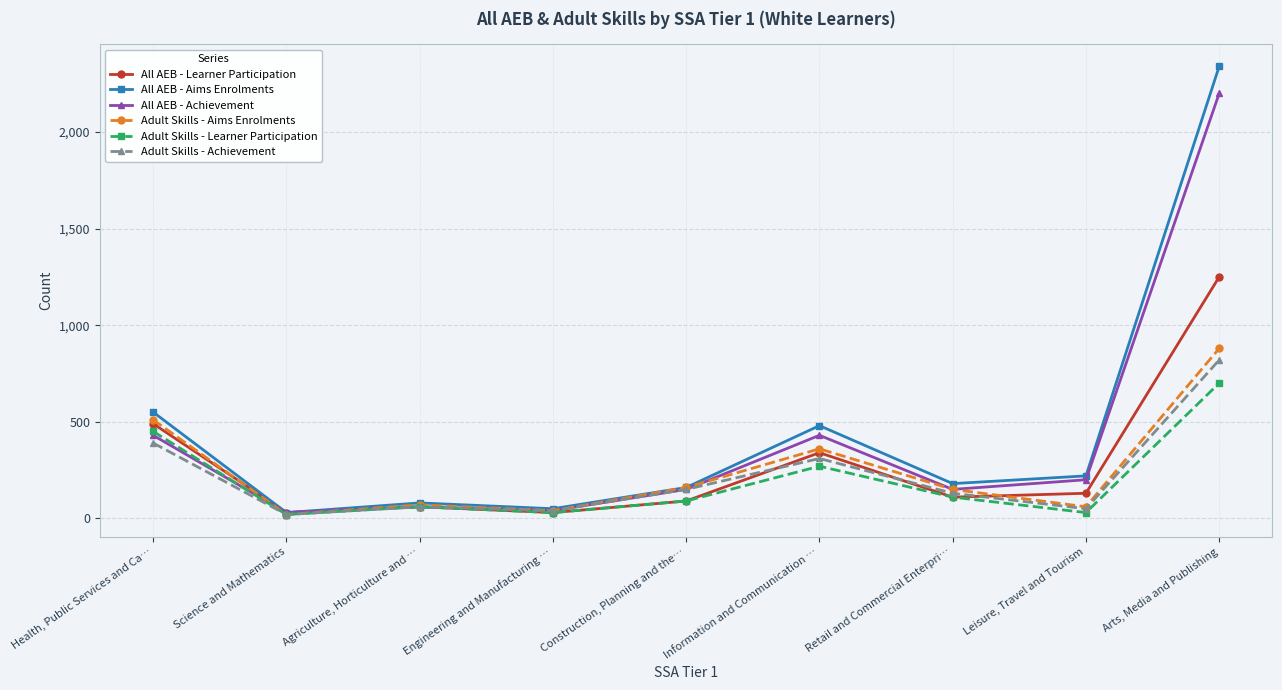

Is it true that Adult Skills - Achievement equals 231 at Construction, Planning and the…?

False